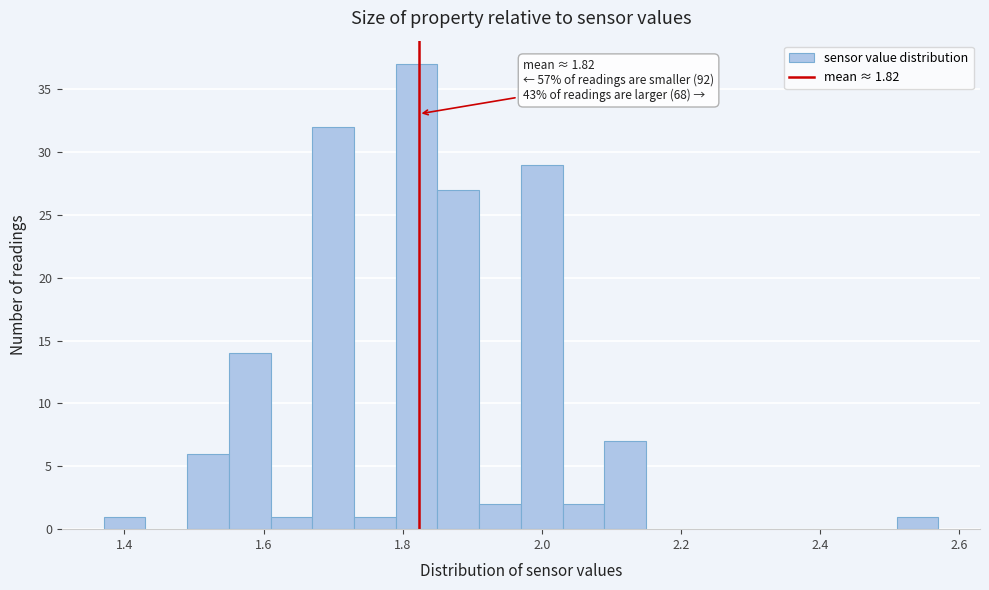

Around what value on the x-axis is the tallest bar? Give the approximate position of its centre, as read against the axis.

1.82